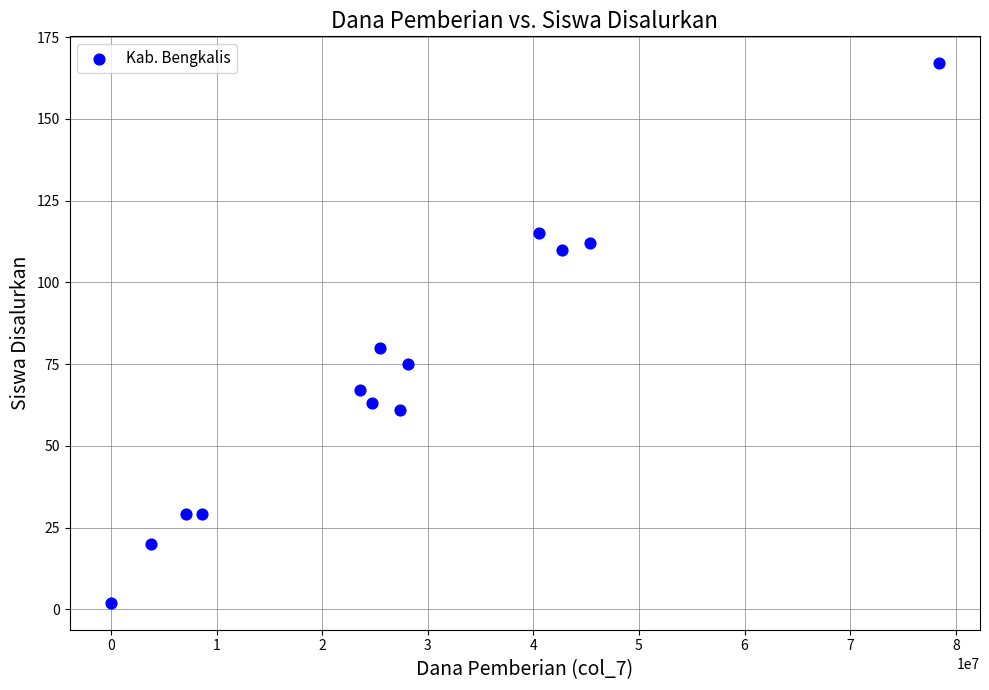

What is the range of X values (max minus min)?

78375000